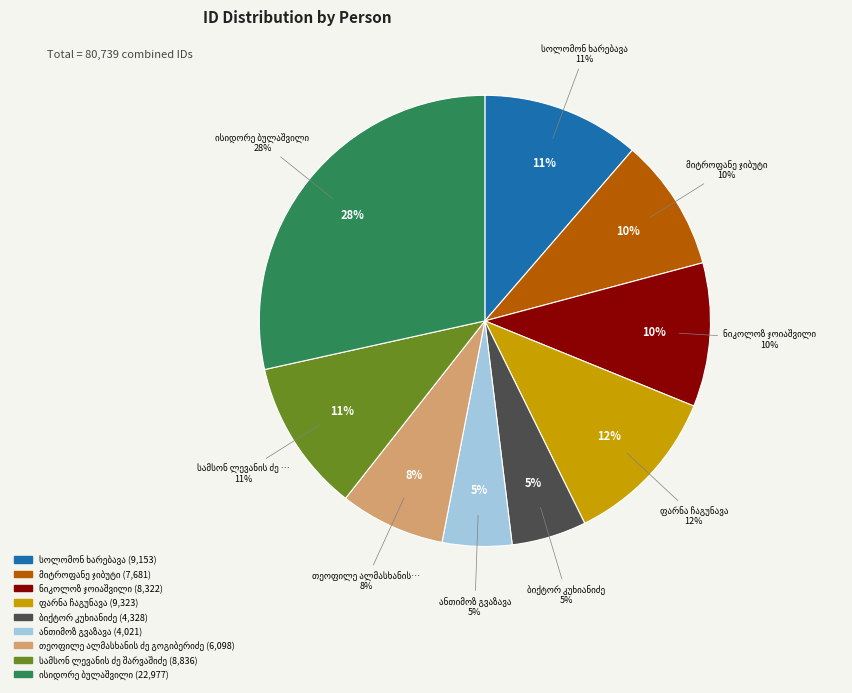

To the nearest percent, what is the difference between the მიტროფანე ჯიბუტი and ნიკოლოზ ჯოიაშვილი slice percentages?

1%